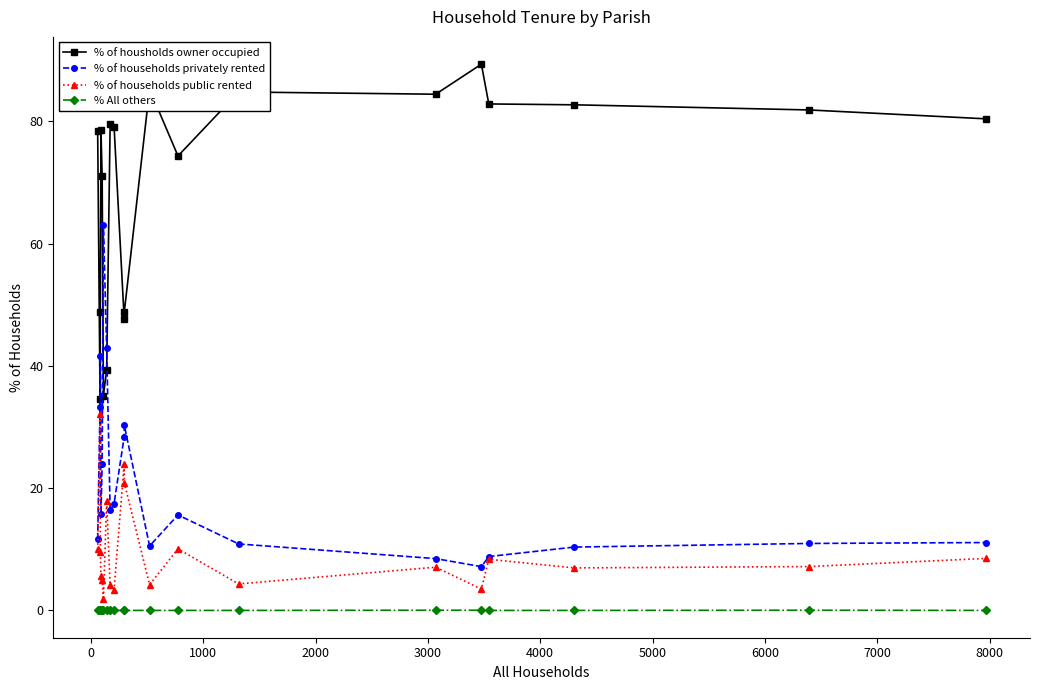

True or false: % of households privately rented and % of housholds owner occupied cross at least once.

True